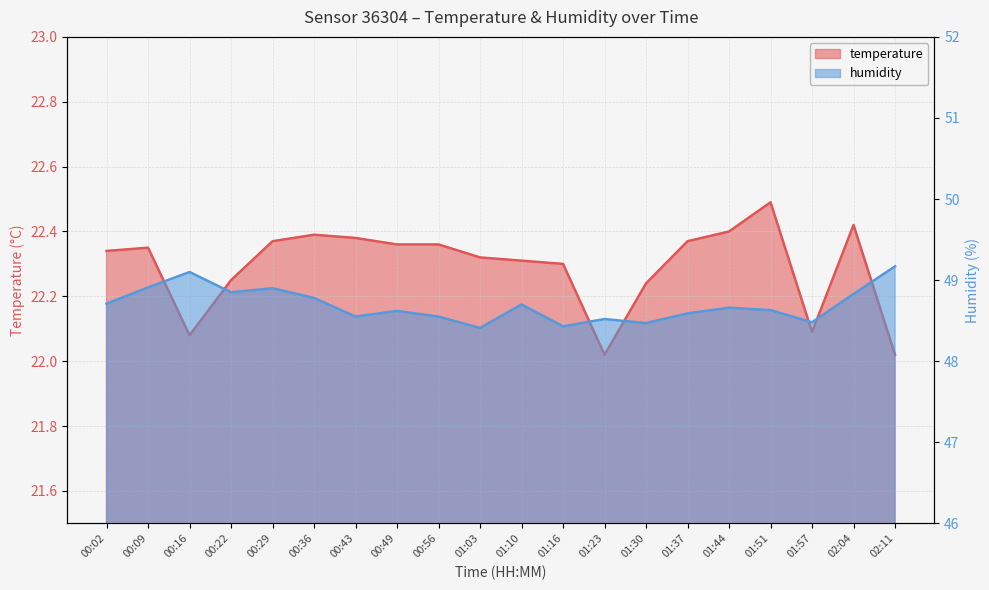

True or false: humidity has a value of 83.9 at 00:02.

False